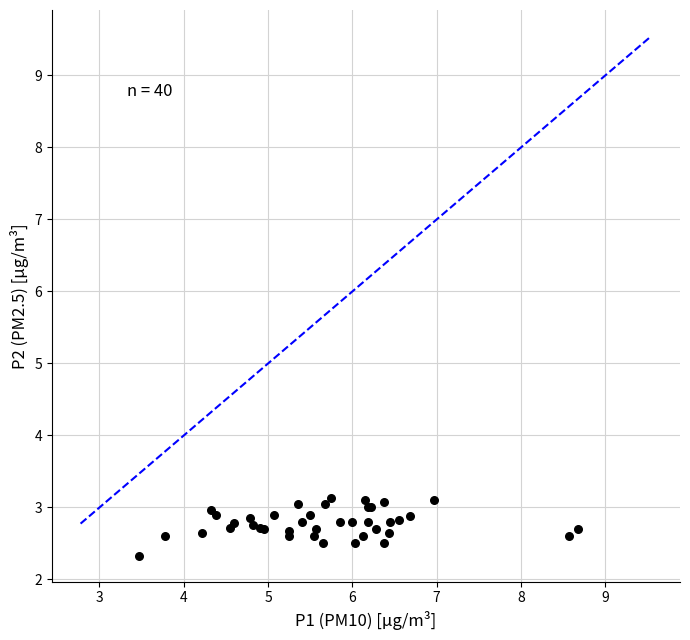

What Y value in the scatter plot is closest to 2?

2.3